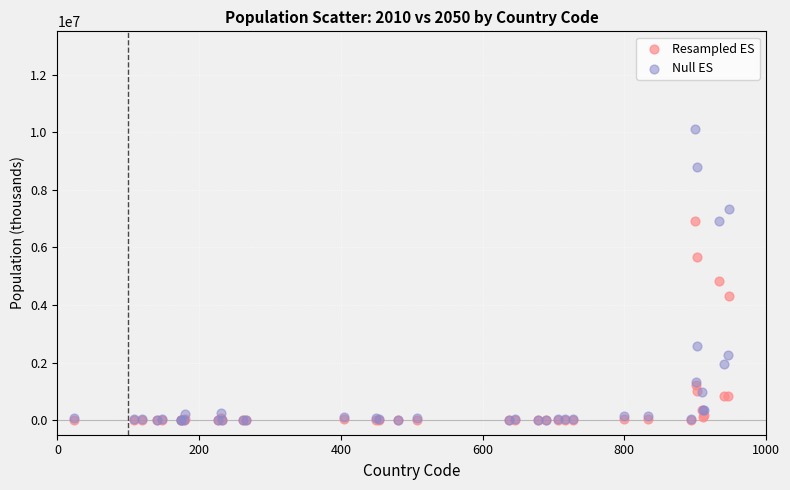

In the Null ES series, what Y value is closest to 5058616?

6918276